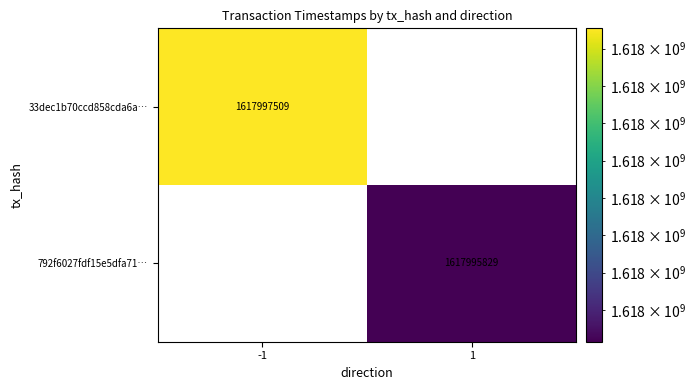

Between -1 and 1, which series saw the biggest shift?

33dec1b70ccd858cda6a…